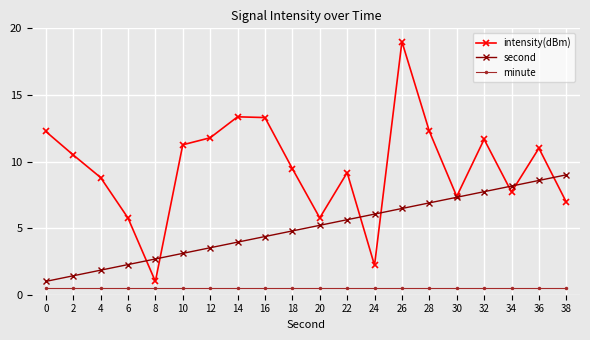

True or false: minute has a value of 0.5 at 28.

True